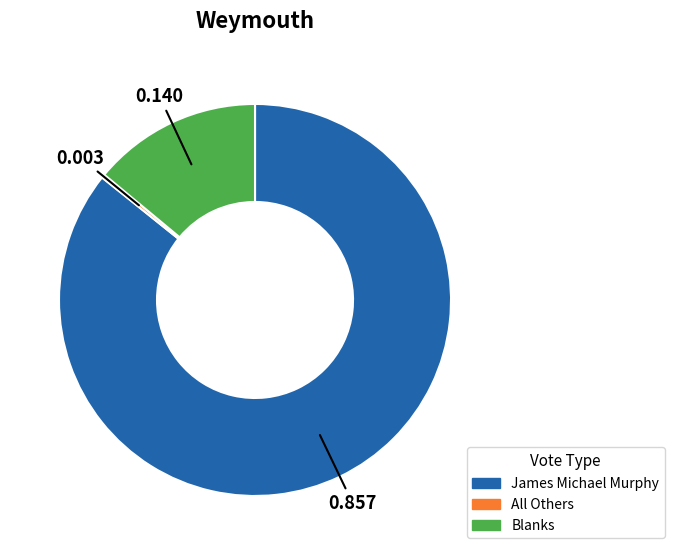

Does any single category account for the majority?

Yes